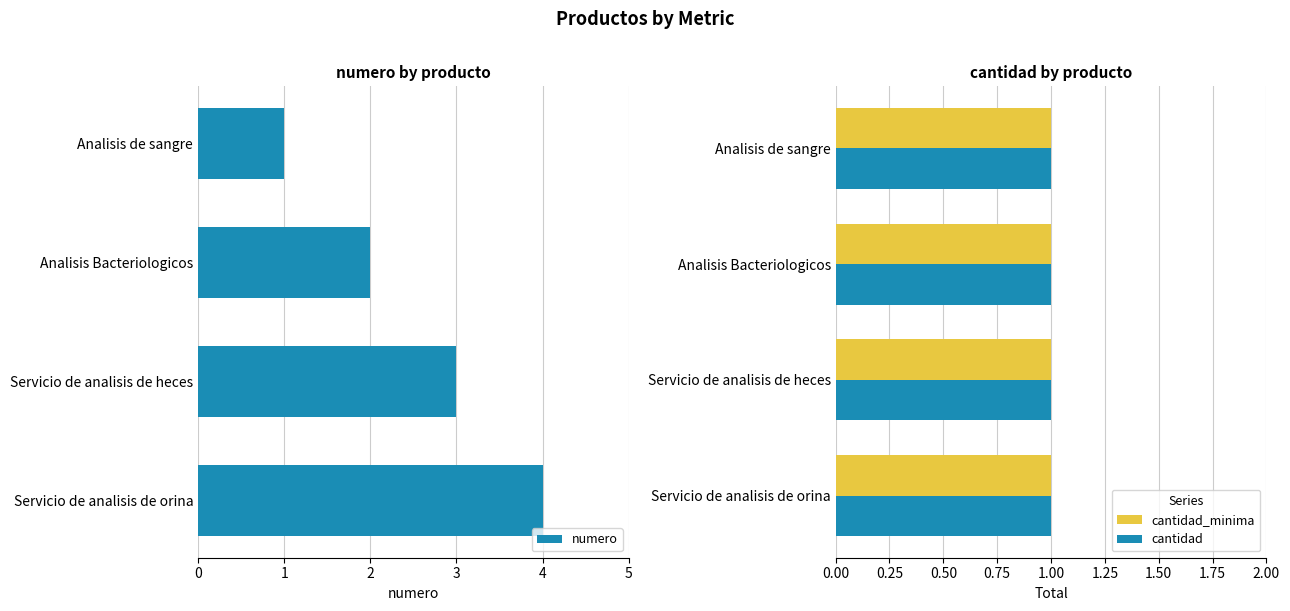

What is the maximum value for numero?

4